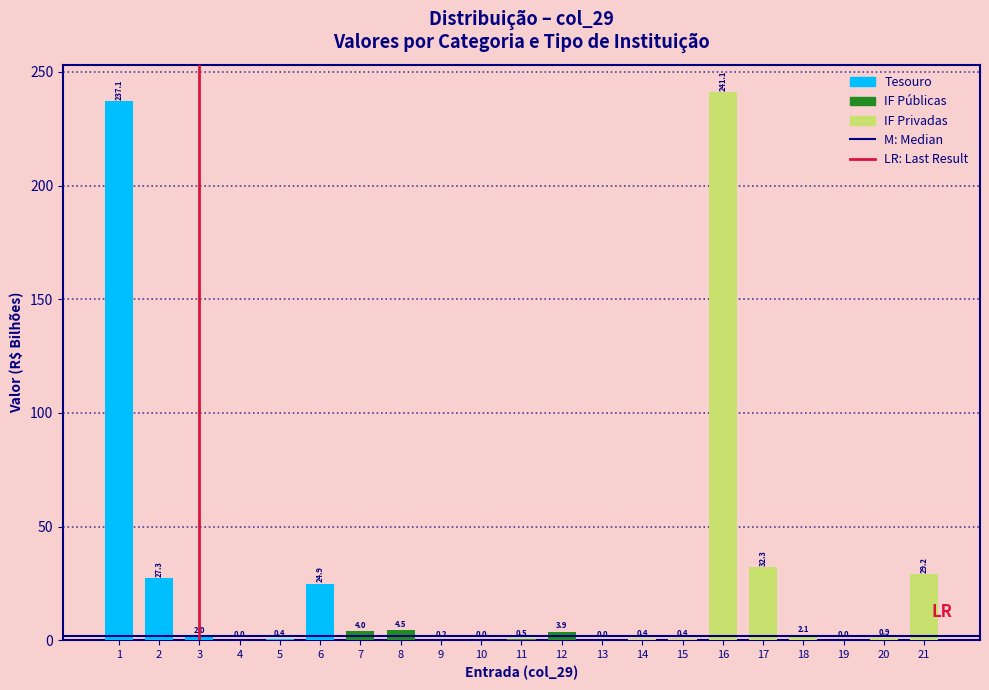

What is the greatest value displayed?

241.1